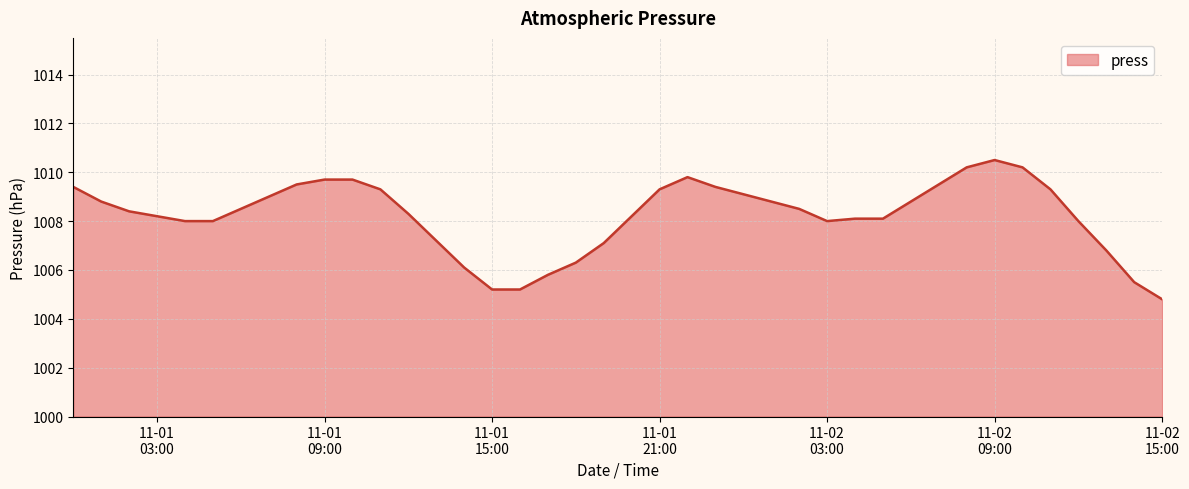

What is the greatest value displayed?

1010.5